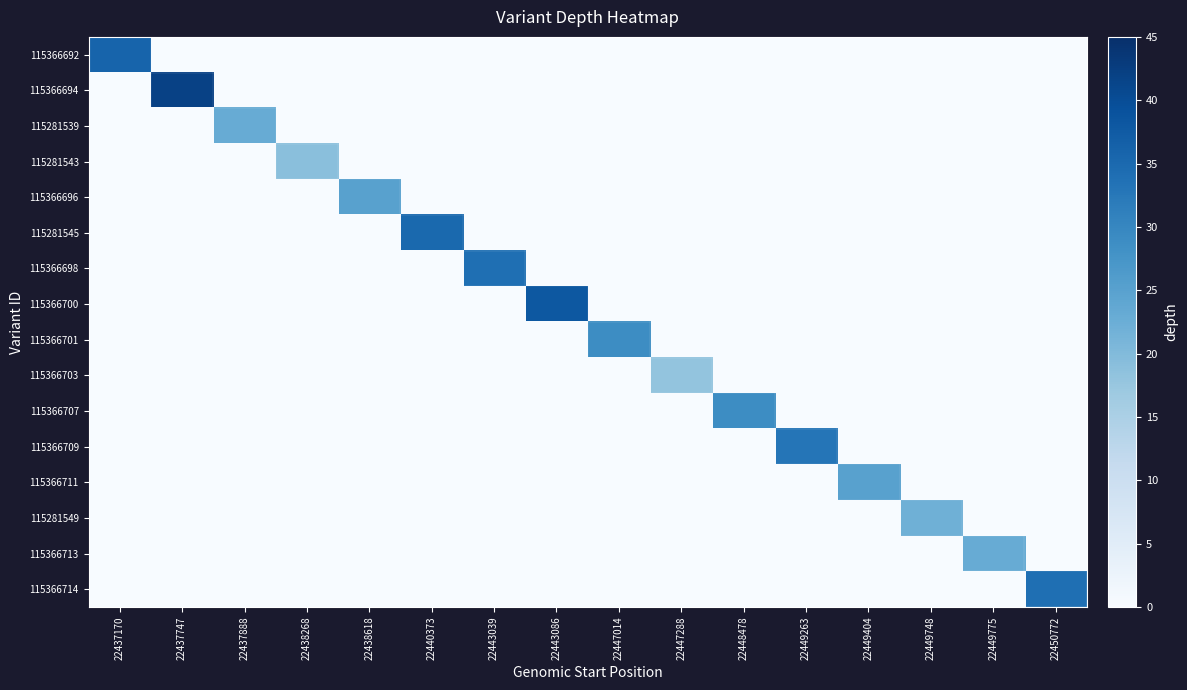

How many categories are shown in the chart?

16